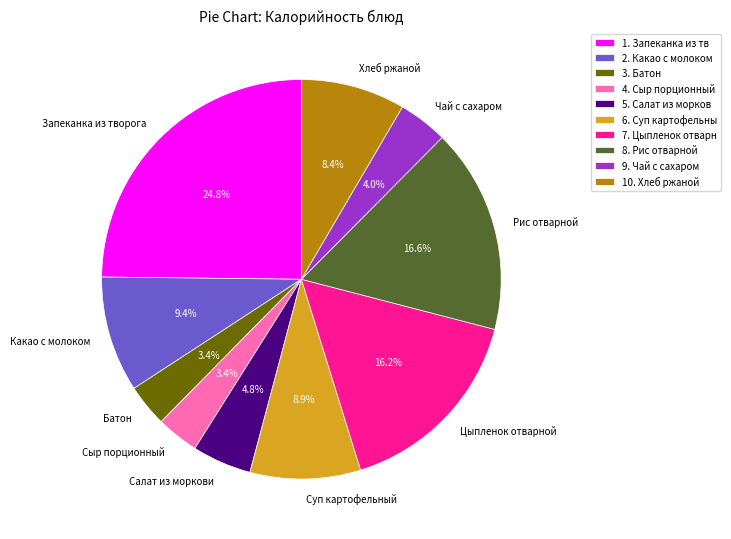

Between Рис отварной and Салат из моркови, which is larger?

Рис отварной